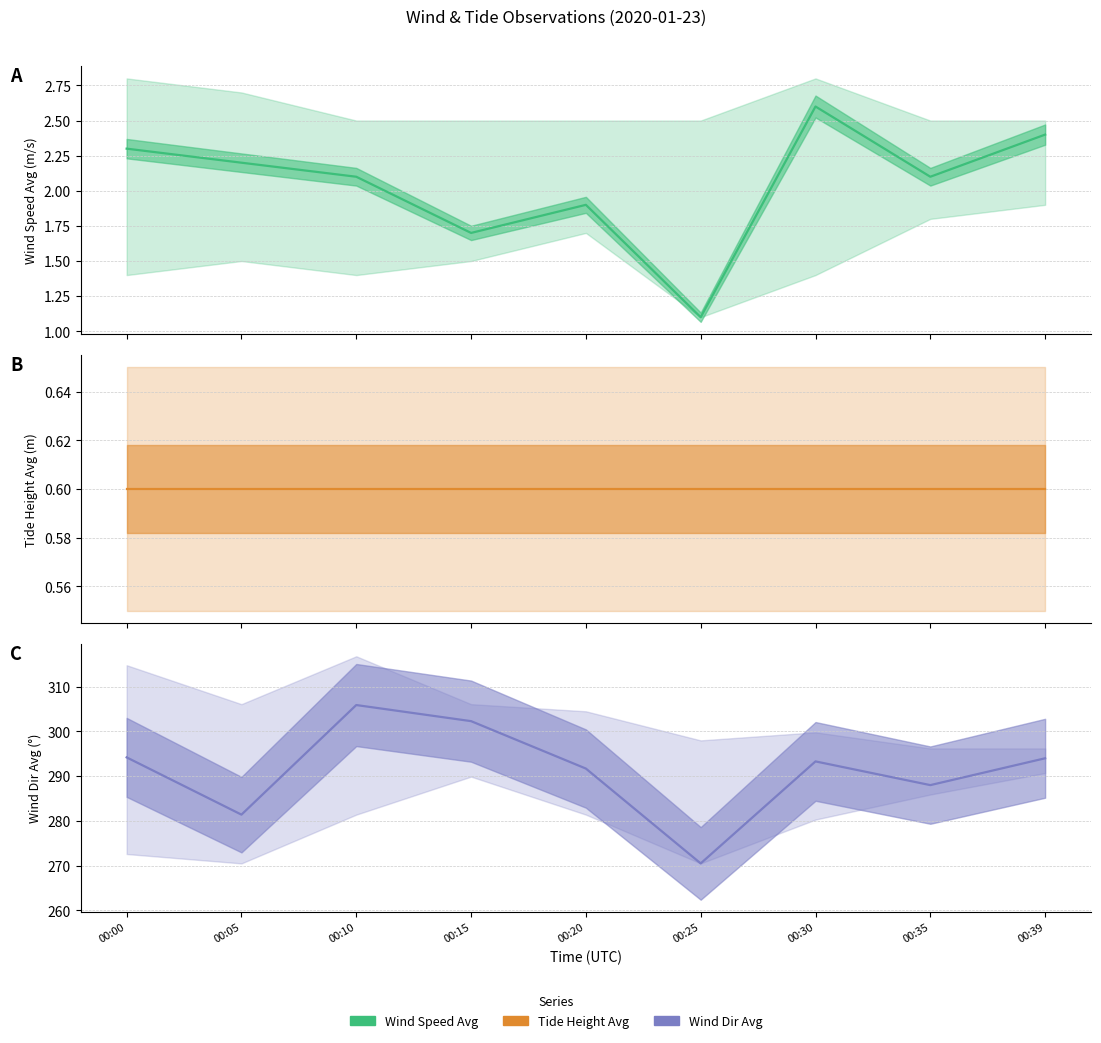

True or false: wind_spd_avg has a value of 2.2 at 00:05.

True